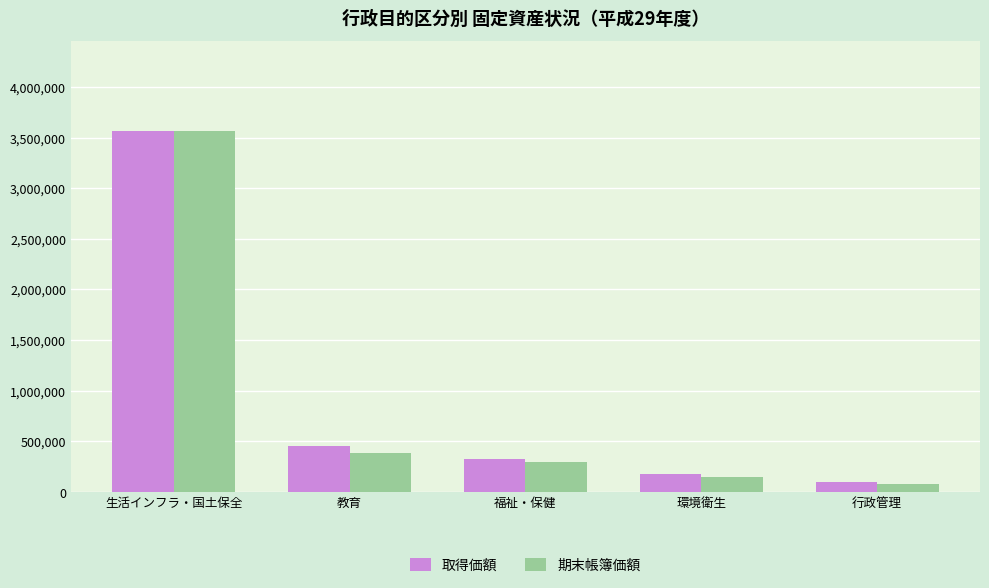

Rank the series at 教育 from lowest to highest value.

期末帳簿価額, 取得価額